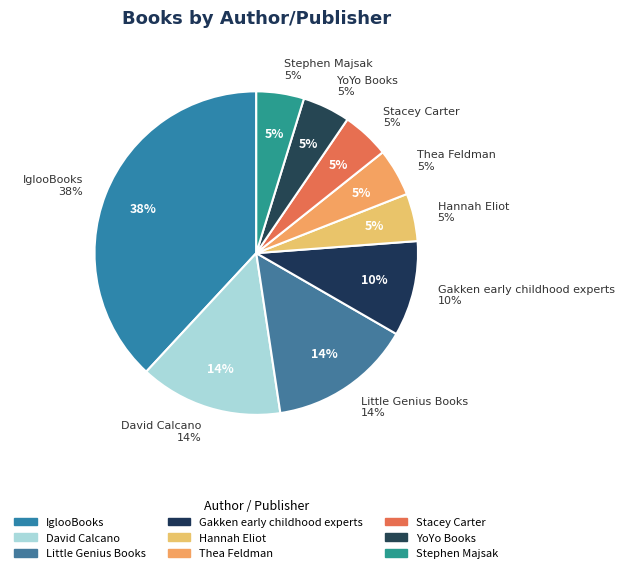

What is the largest slice in the pie chart?

IglooBooks